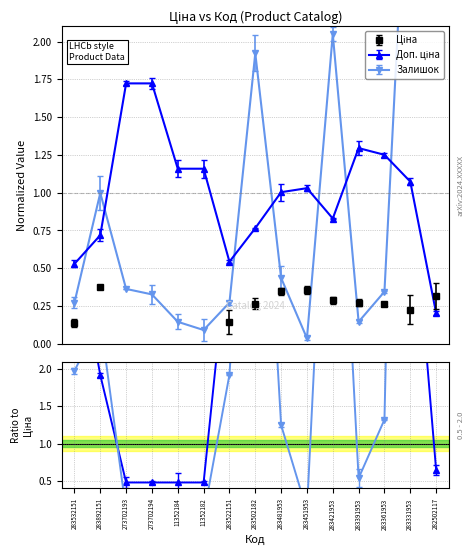

What is the label of the 15th point from the left?

282502117